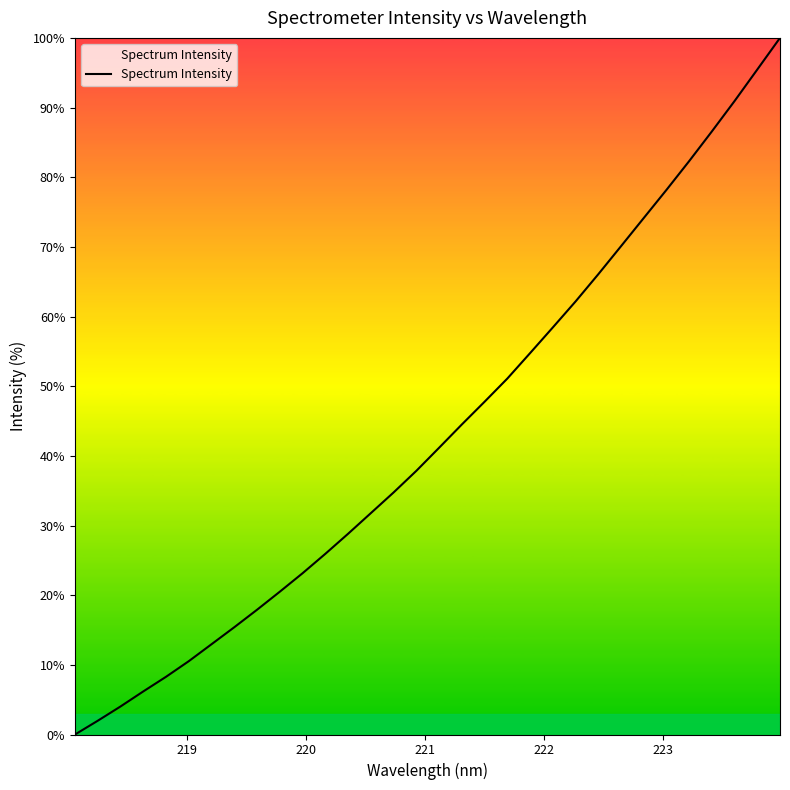

What is the greatest value displayed?

100.0